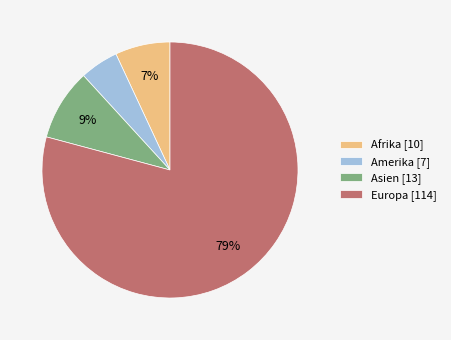

How many slices are in this pie chart?

4